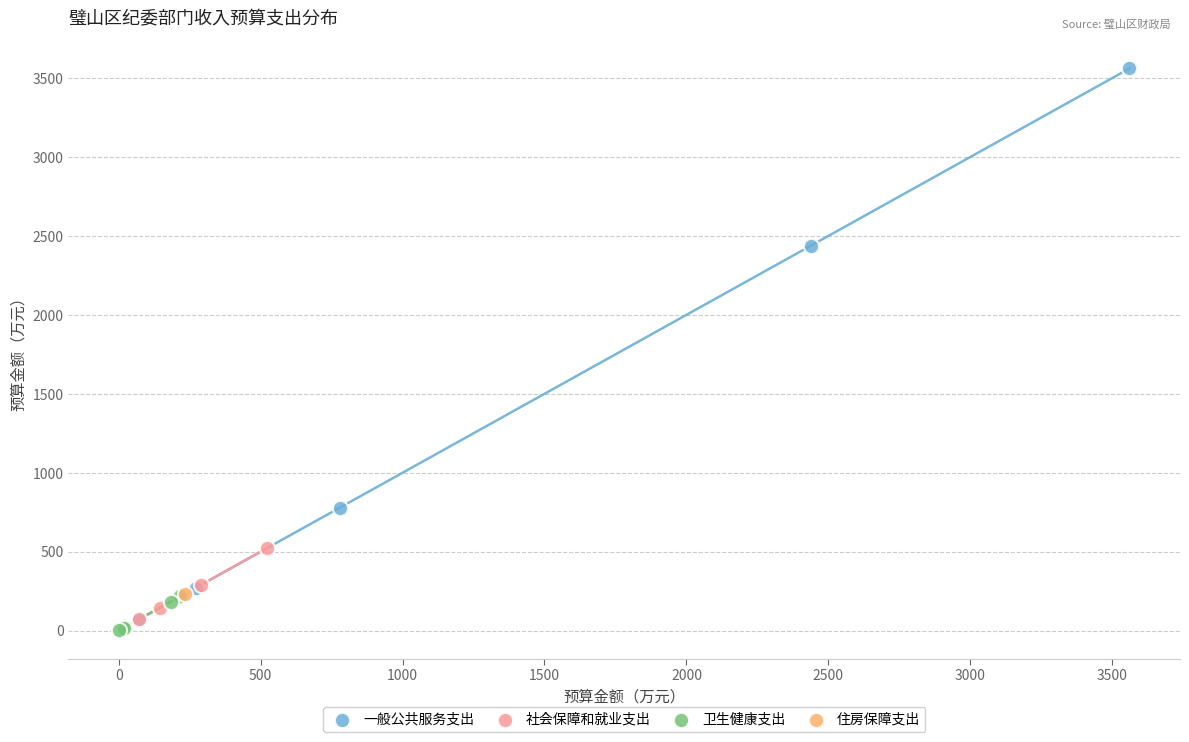

What are all the series names shown in the legend?

一般公共服务支出, 社会保障和就业支出, 卫生健康支出, 住房保障支出